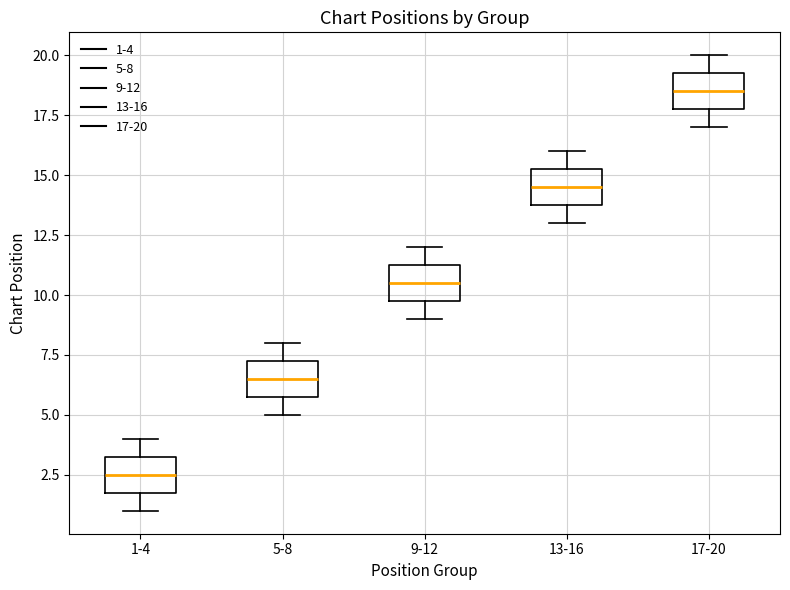

Reading left to right, read every box against the y-axis: the position of its median line, the range the box covers, and the ends of its whiskers. The values are not printed on the chart, so give them approximately, as read against the axis.

1-4: median 2.5, box 2.0 to 3.5, whiskers 1.0 to 4.0
5-8: median 6.5, box 6.0 to 7.5, whiskers 5.0 to 8.0
9-12: median 10.5, box 10.0 to 11.5, whiskers 9.0 to 12.0
13-16: median 14.5, box 14.0 to 15.5, whiskers 13.0 to 16.0
17-20: median 18.5, box 18.0 to 19.5, whiskers 17.0 to 20.0